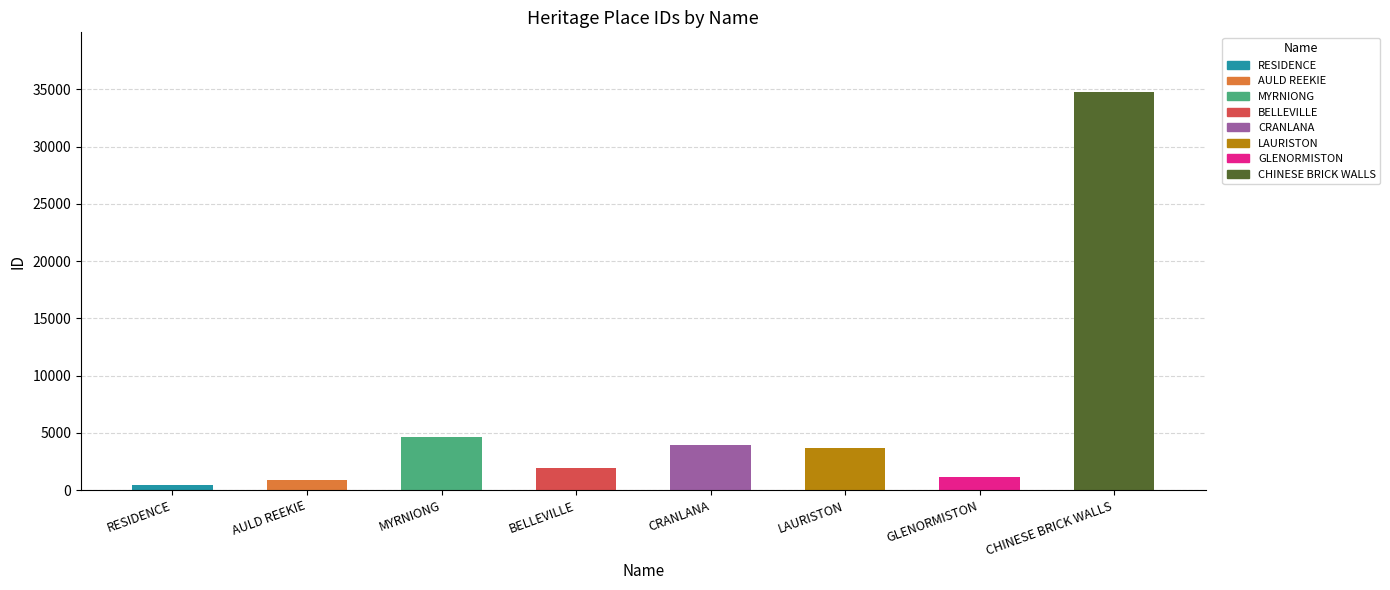

Is it true that the value at MYRNIONG is 1551?

False